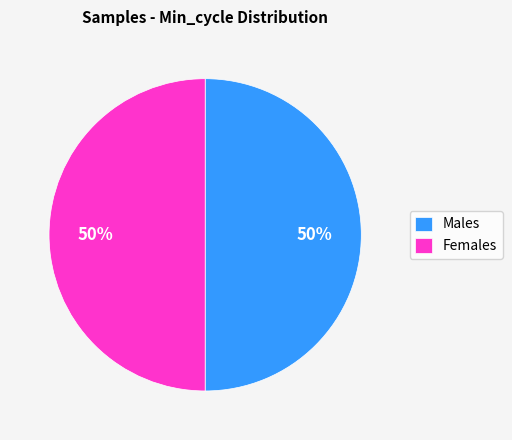

Count the number of slices in the pie.

2